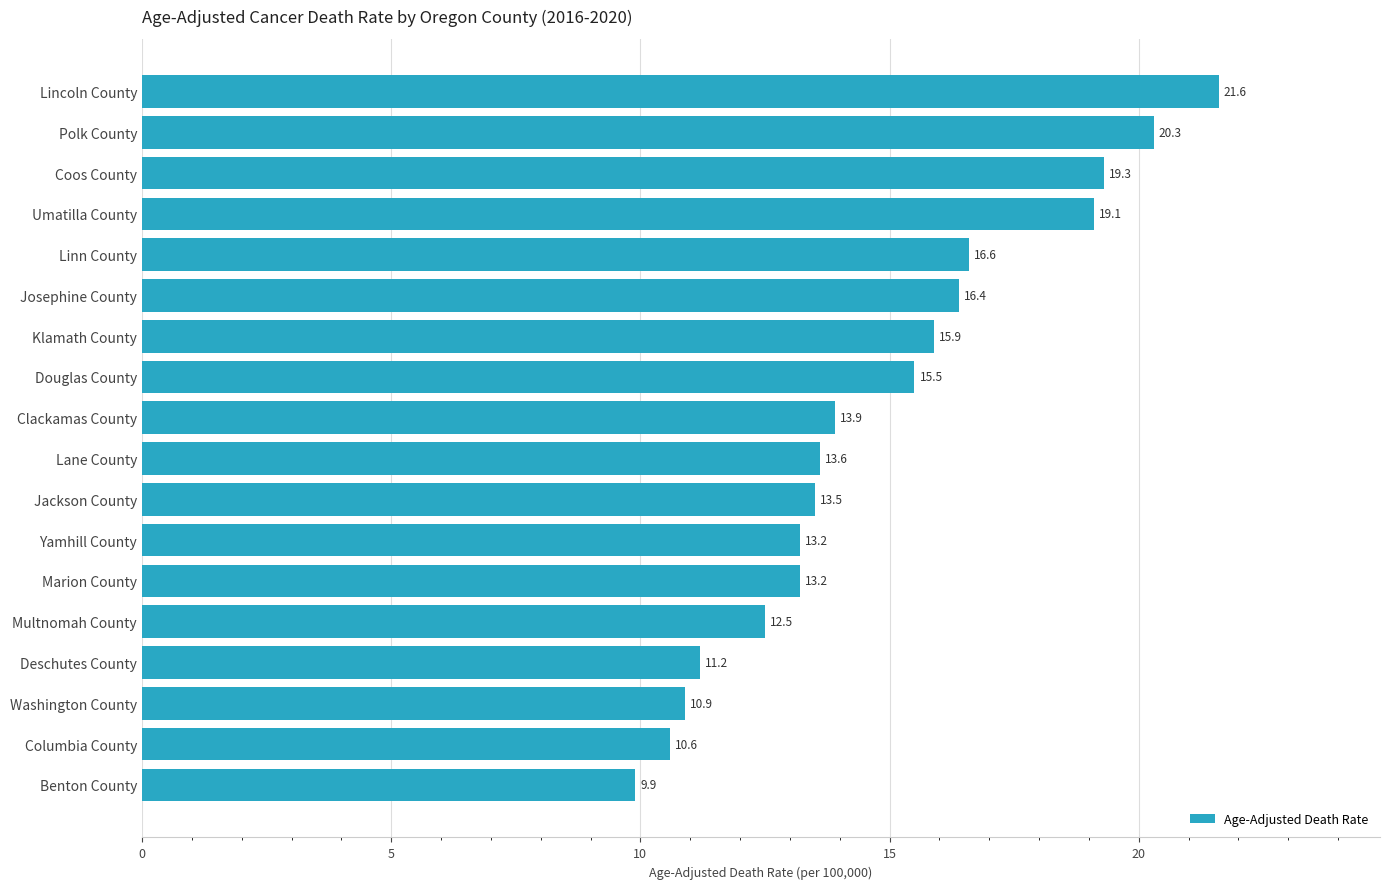

Reading bottom to top, list all the values displayed in this chart.

Benton County=9.9	Columbia County=10.6	Washington County=10.9	Deschutes County=11.2	Multnomah County=12.5	Marion County=13.2	Yamhill County=13.2	Jackson County=13.5	Lane County=13.6	Clackamas County=13.9	Douglas County=15.5	Klamath County=15.9	Josephine County=16.4	Linn County=16.6	Umatilla County=19.1	Coos County=19.3	Polk County=20.3	Lincoln County=21.6